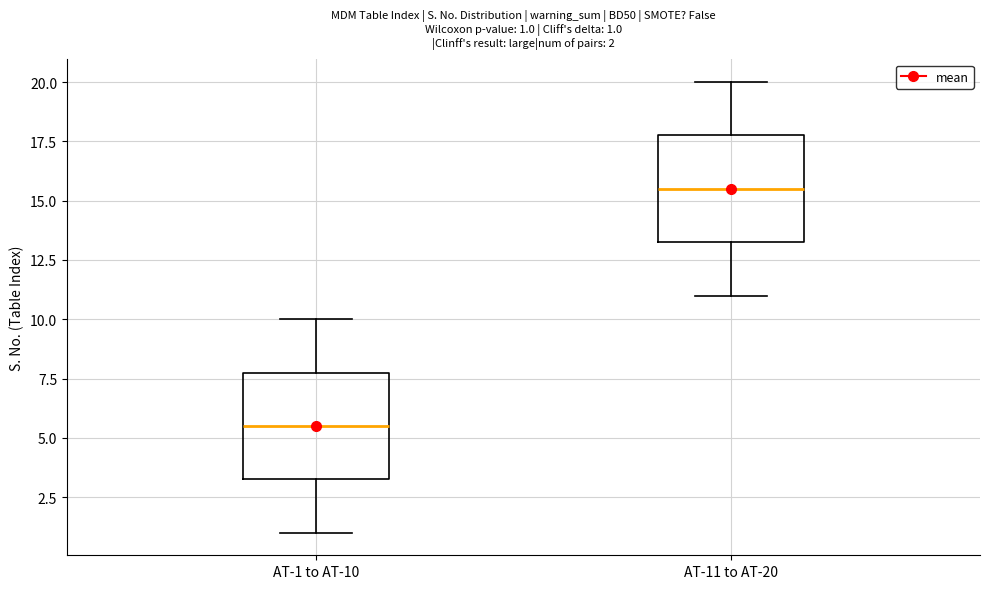

Which box's median line is the highest?

AT-11 to AT-20